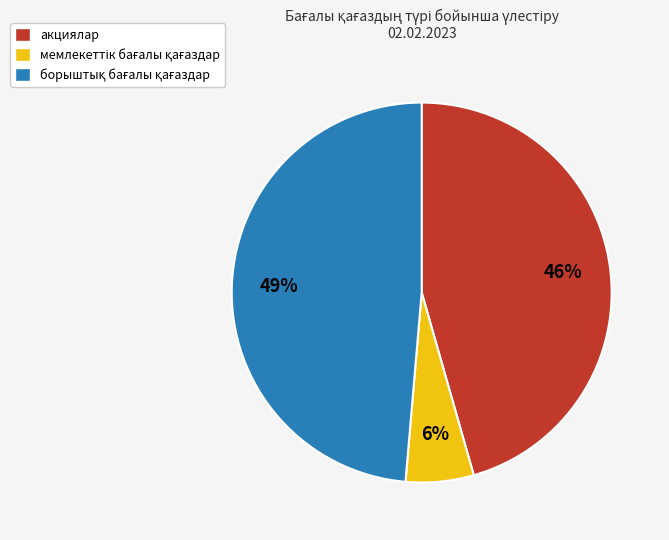

How many segments does this pie chart have?

3